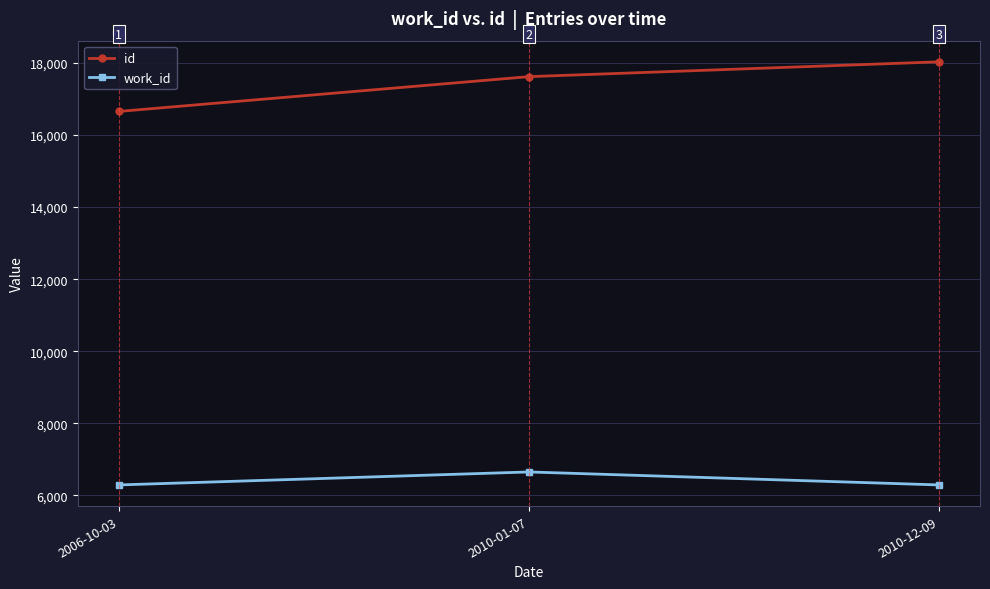

At 2010-01-07, list the series in order from largest to smallest.

id, work_id